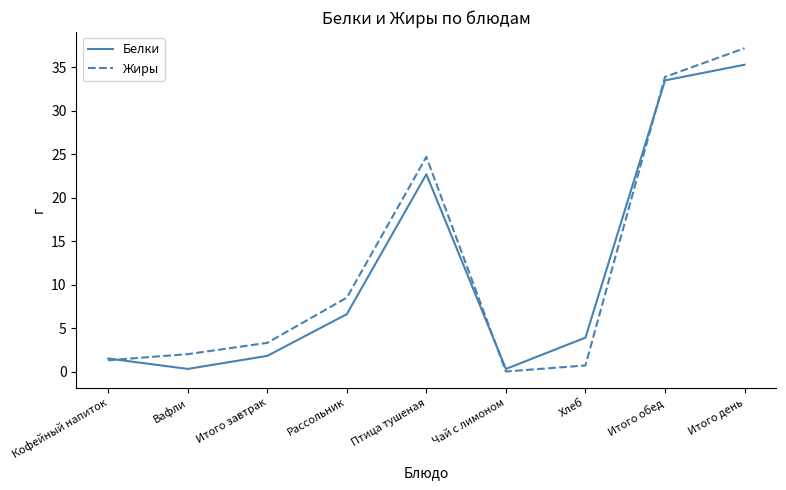

Is it true that Жиры equals 1.3 at Кофейный напиток?

True